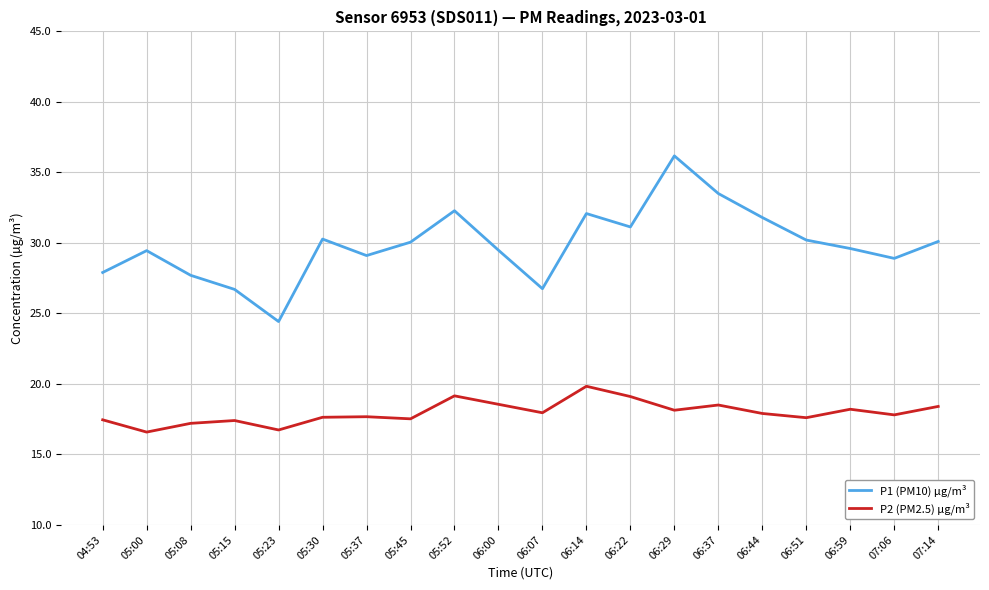

Is it true that P1 (PM10) µg/m³ equals 36.3 at 05:08?

False